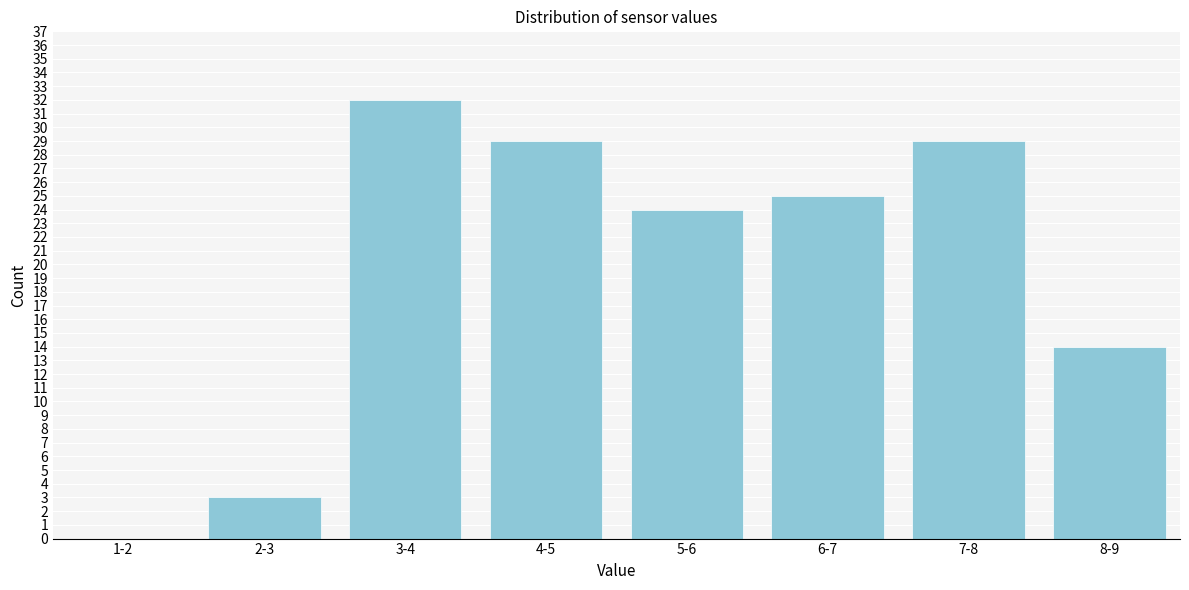

At which label is the value closest to 16?

8-9